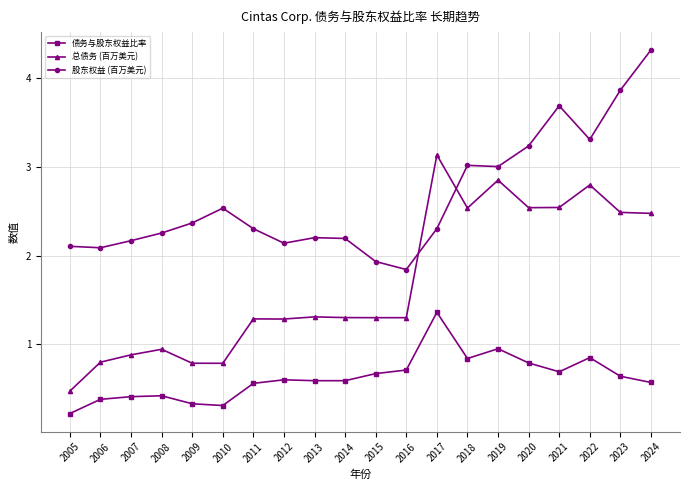

Does the chart display data point markers on the line(s)?

Yes